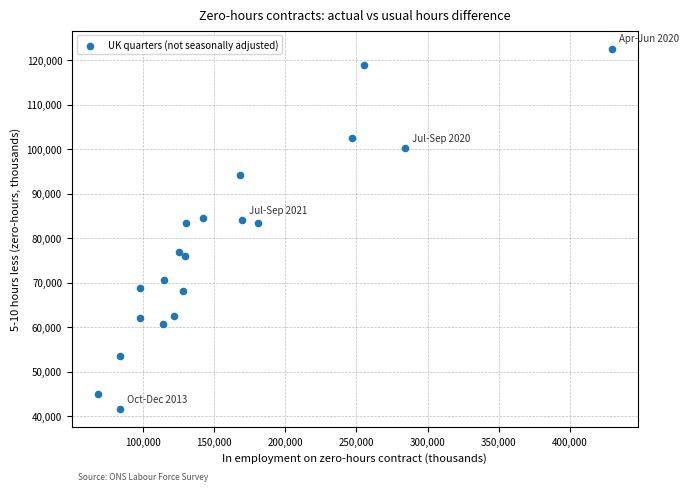

What is the range of Y values (max minus min)?

81059.0